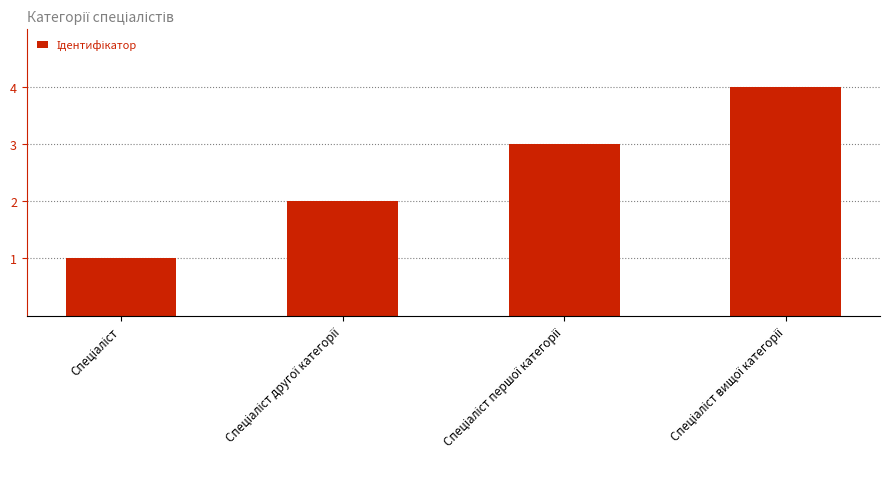

Reading left to right, what are all the values shown in this chart?

1	2	3	4